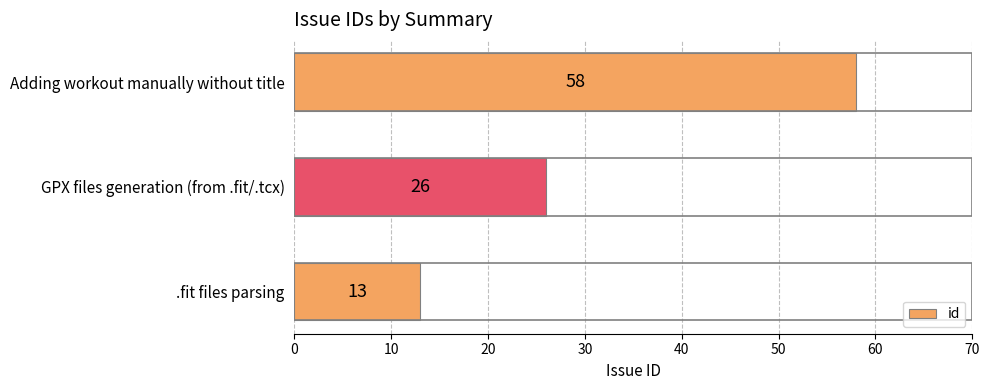

List the labels in order of value, largest first.

Adding workout manually without title, GPX files generation (from .fit/.tcx), .fit files parsing